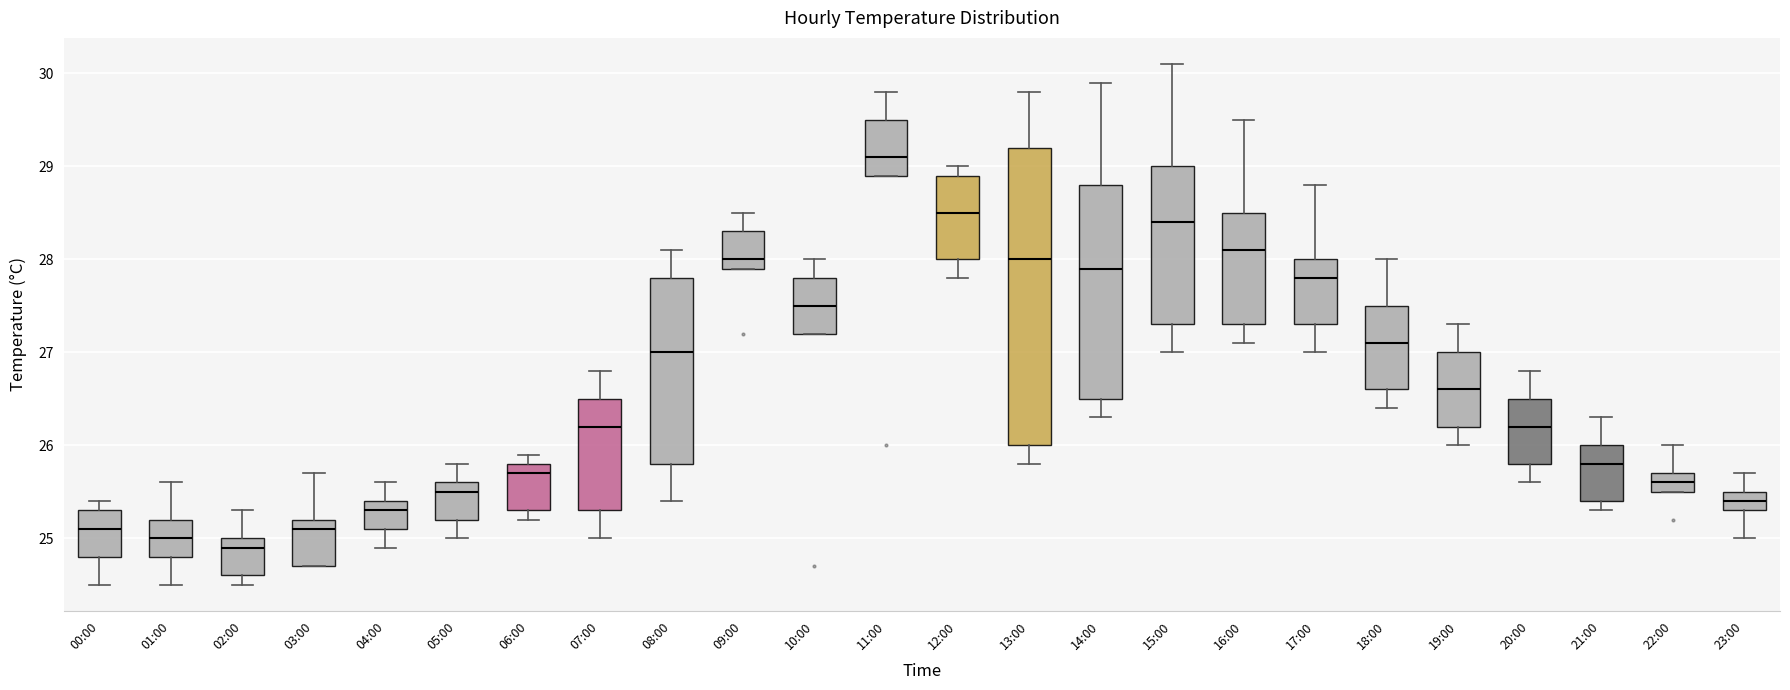

Which box is the tallest, from its lower edge to its upper edge?

13:00